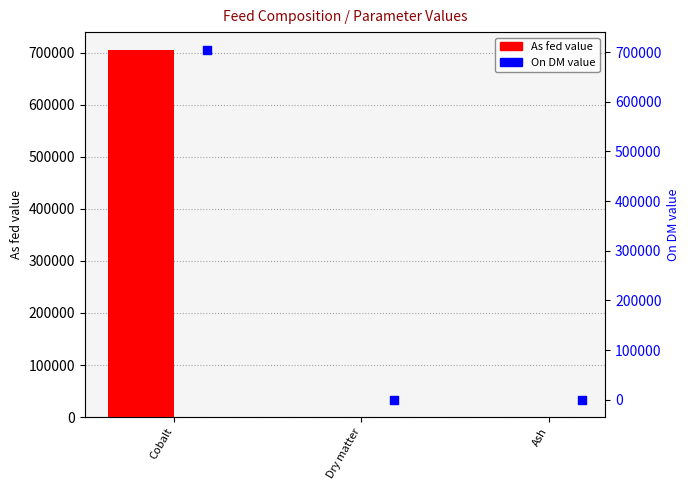

What are all the series names shown in the legend?

As fed, On DM